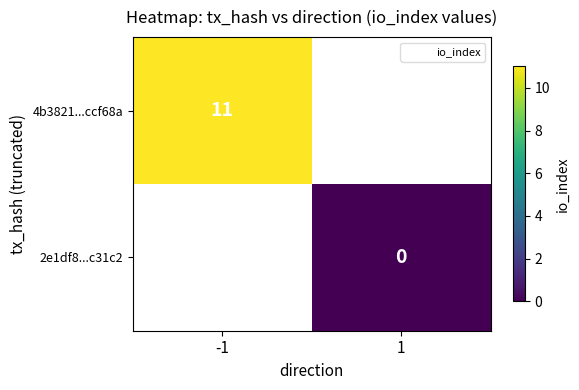

Which series has the widest spread of values?

io_index